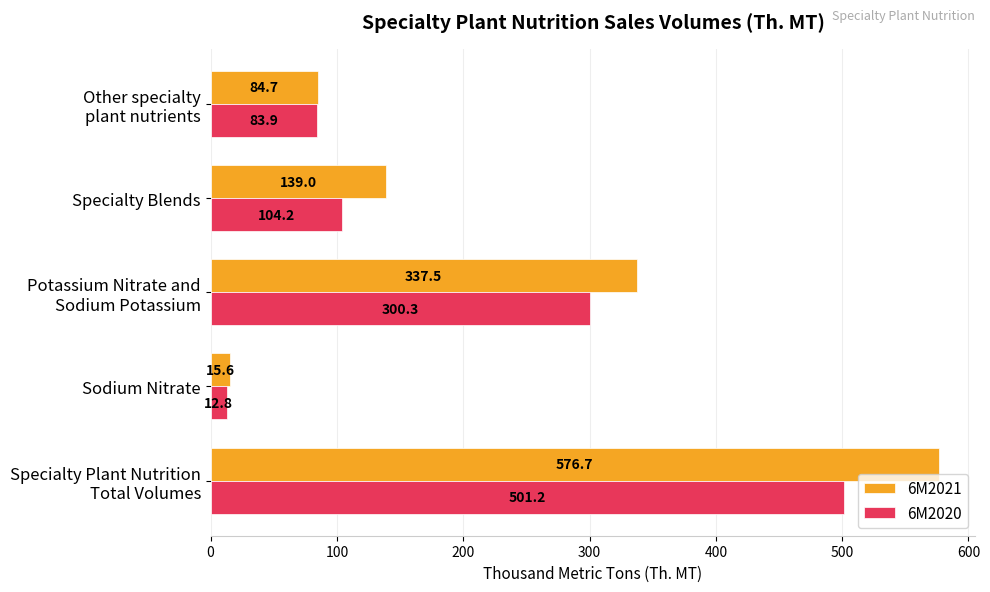

What is the difference between the maximum and minimum values in the 6M2021 series?

561.1